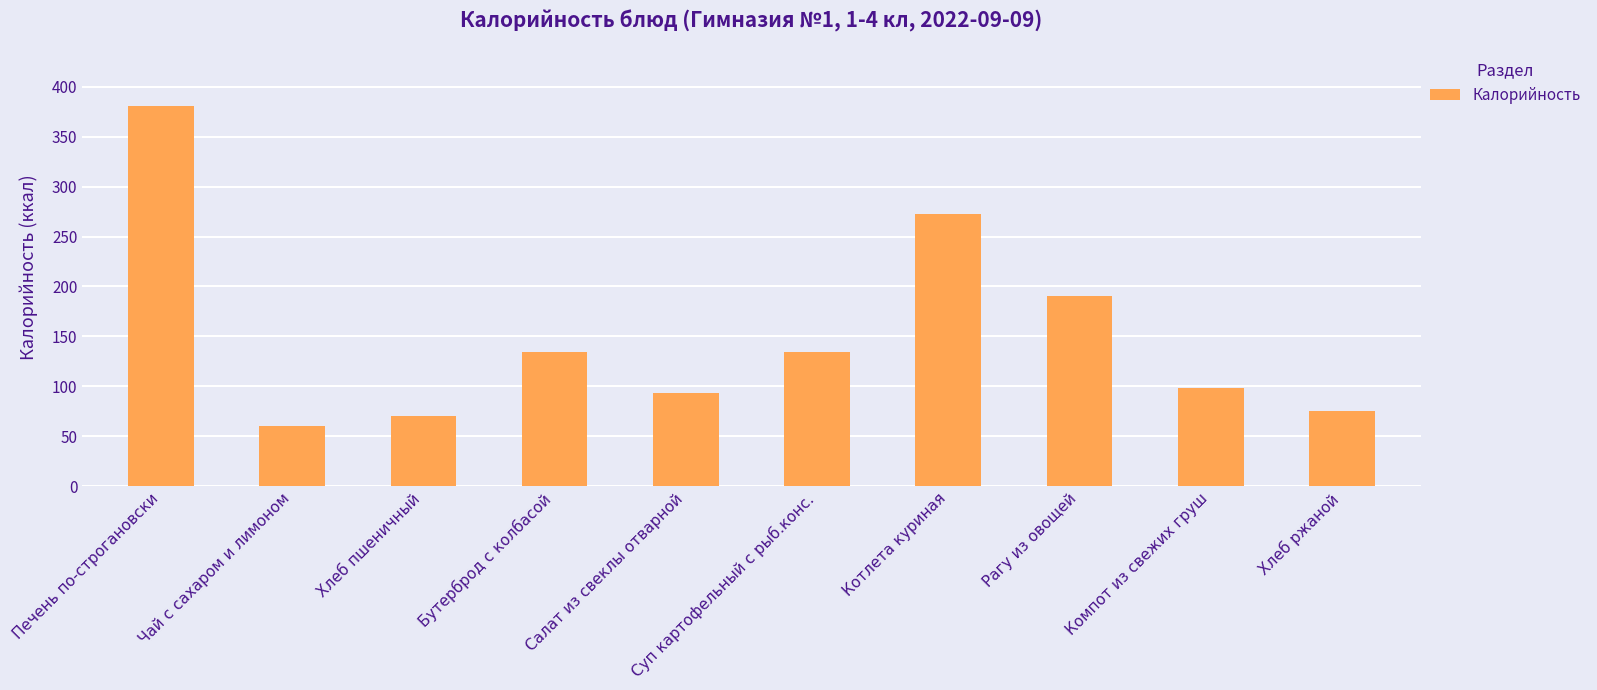

What is the difference between the maximum and second lowest values?

310.9